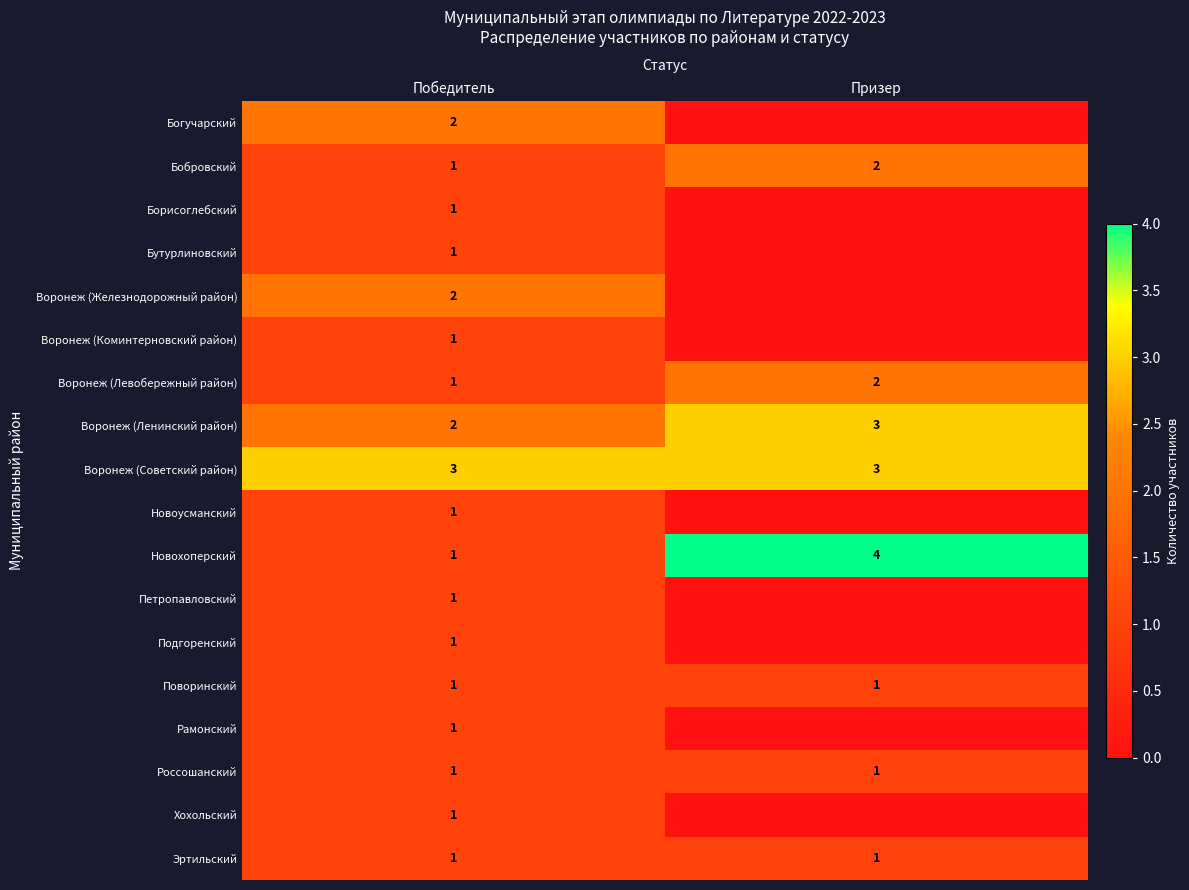

At which category is the sum across all series the highest?

Победитель